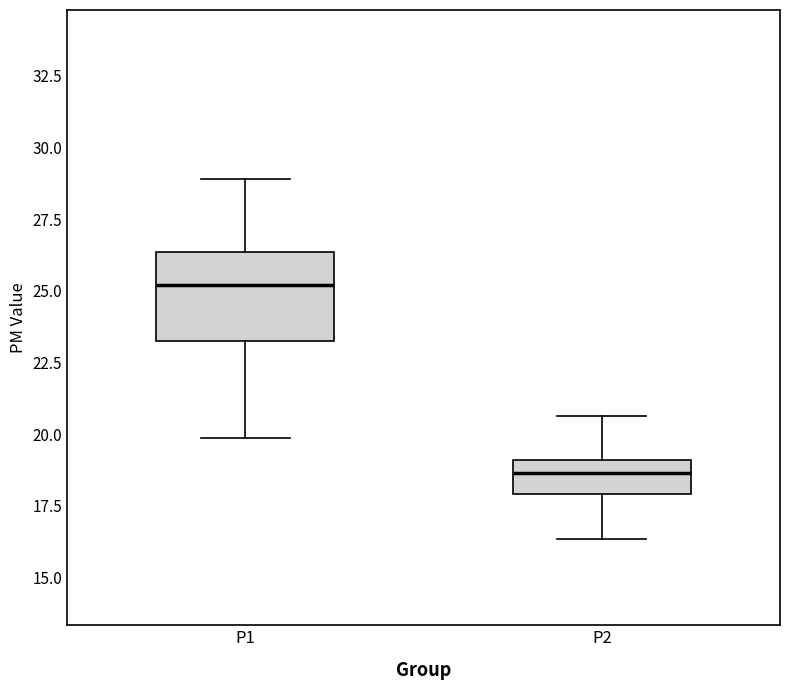

Where is the lower edge of the box for P1 on the y-axis? The values are not printed on the chart, so give them approximately, as read against the axis.

23.5